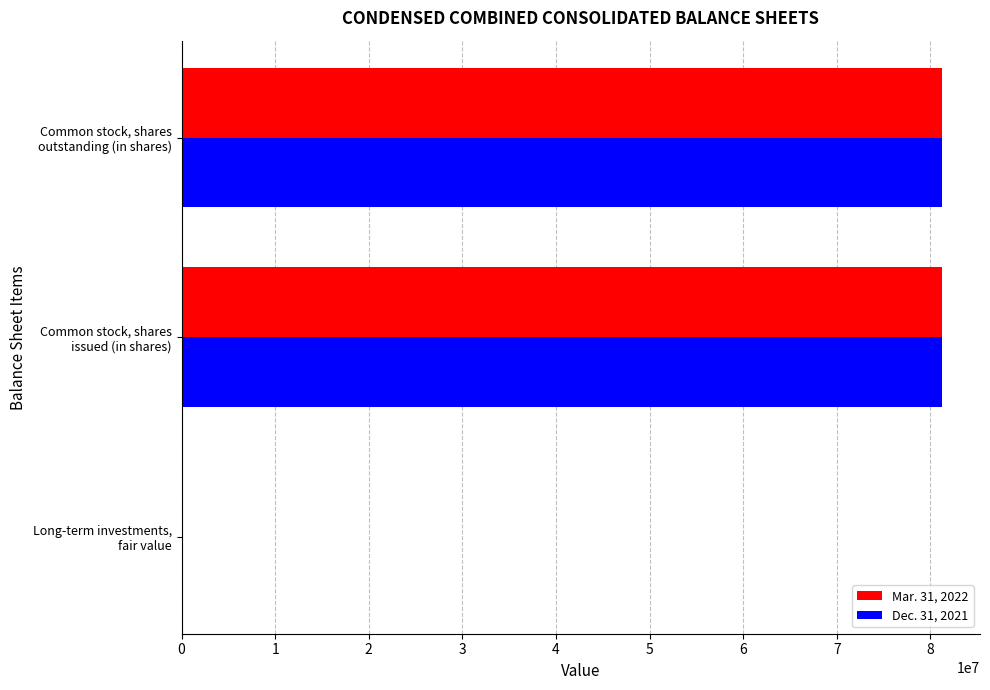

What is the greatest value displayed?

81235626